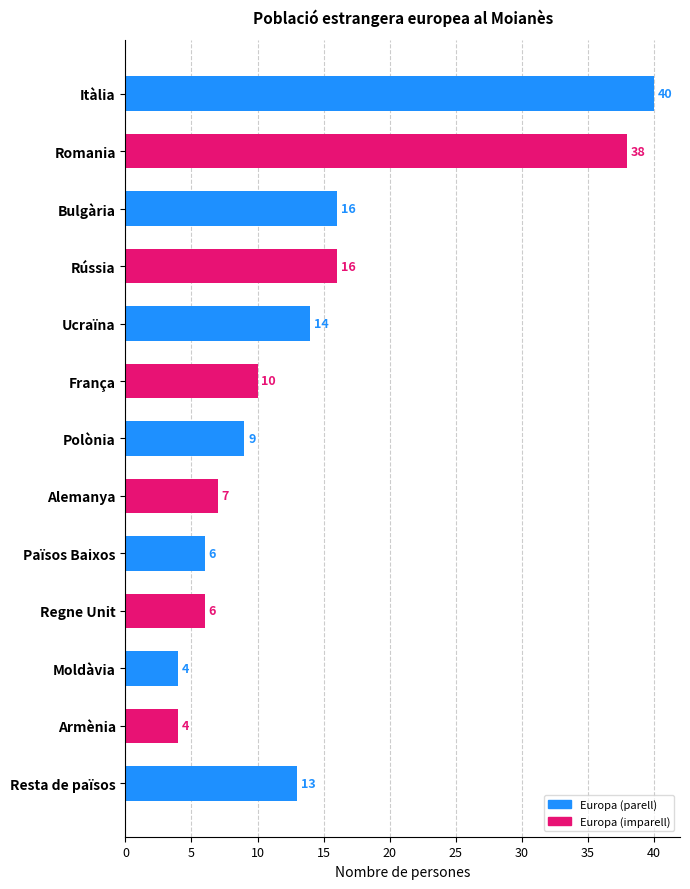

What is the sum of all values?

183